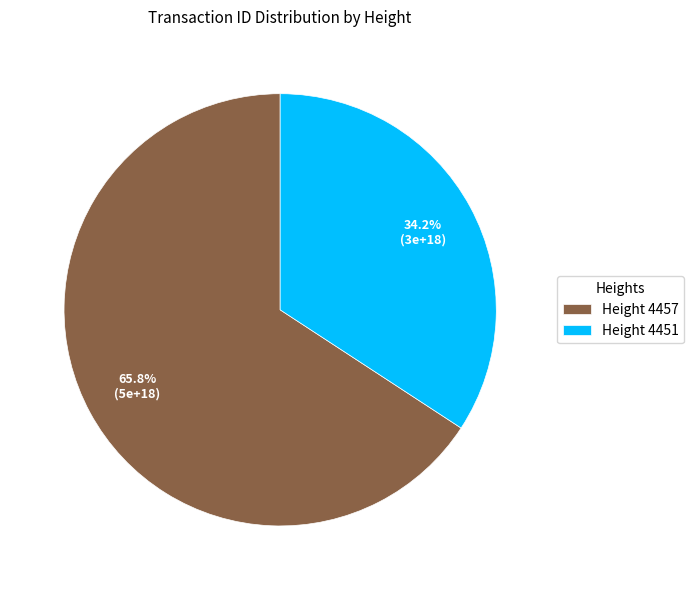

Rank the categories by value from highest to lowest.

Height 4457, Height 4451